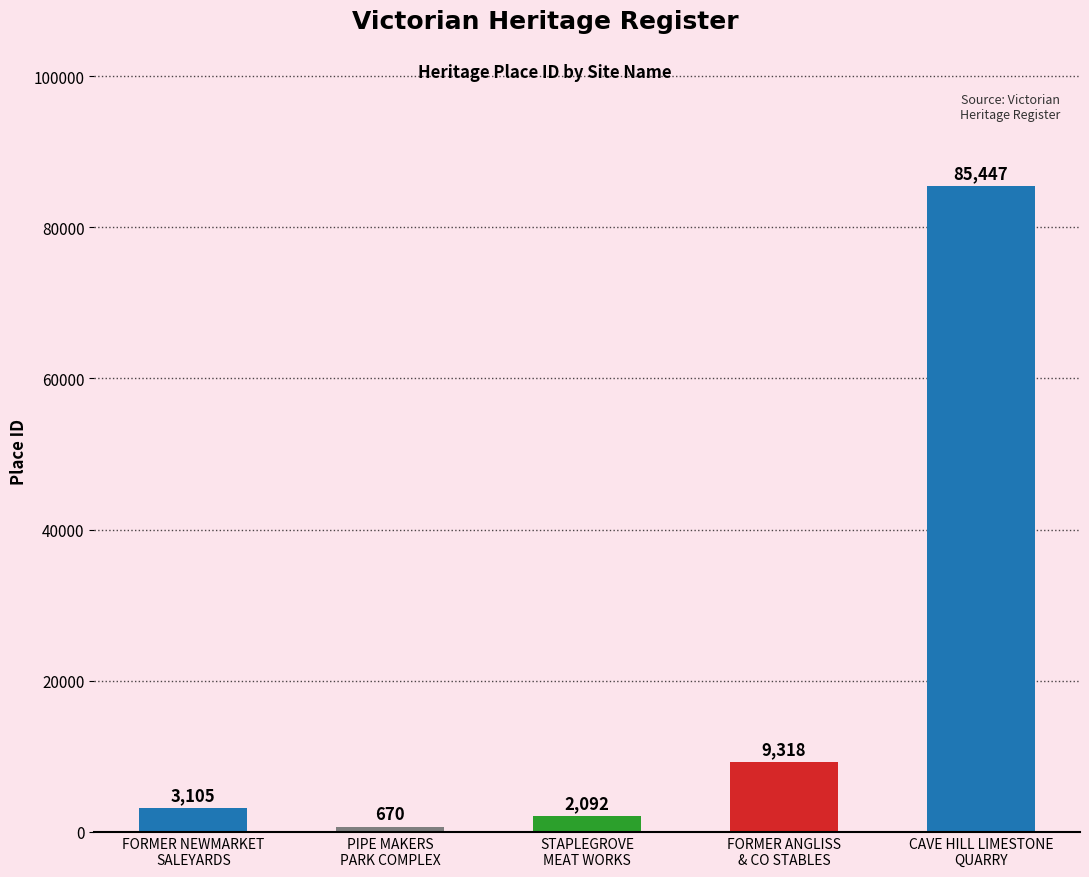

What is the change in value from PIPE MAKERS
PARK COMPLEX to CAVE HILL LIMESTONE
QUARRY?

+84777